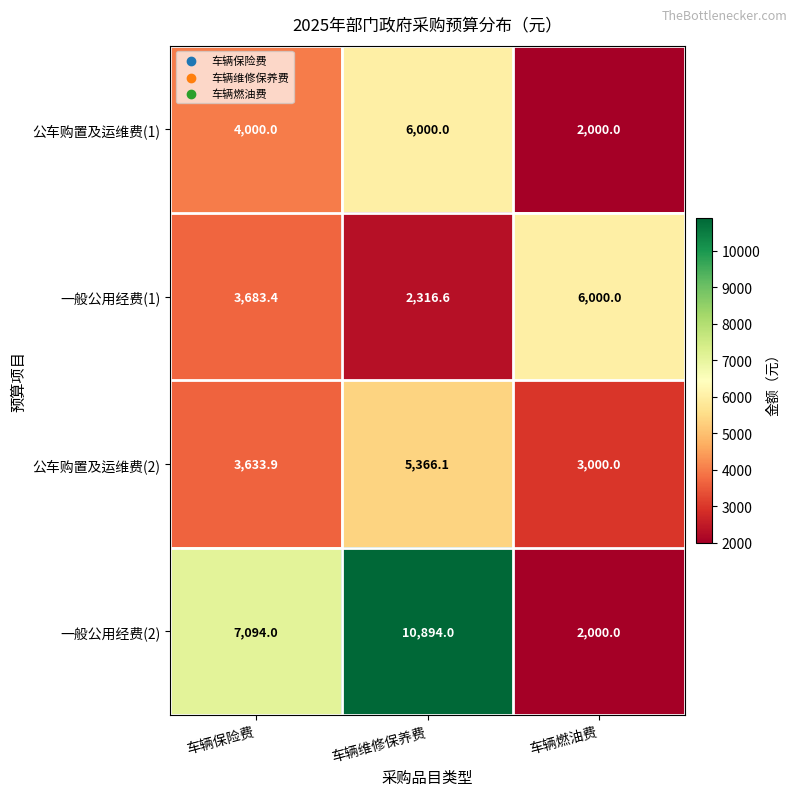

What is the average value of the 公车购置及运维费(2) series?

4000.0